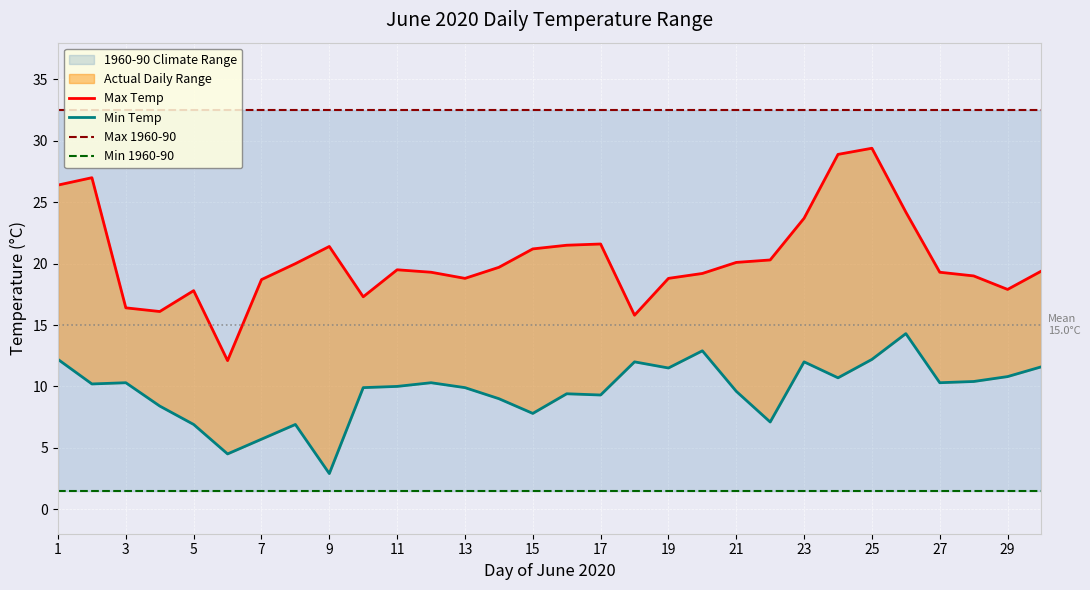

What is the difference between the highest and lowest values at 5?

31.0